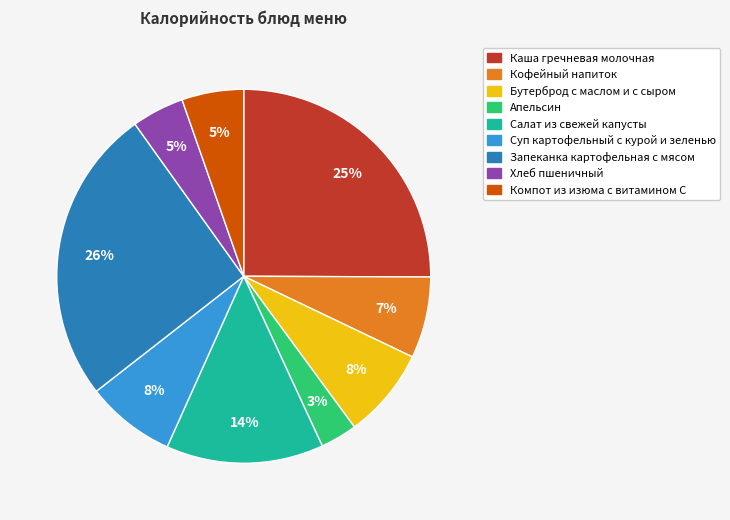

Is Запеканка картофельная с мясом the majority of the pie?

No